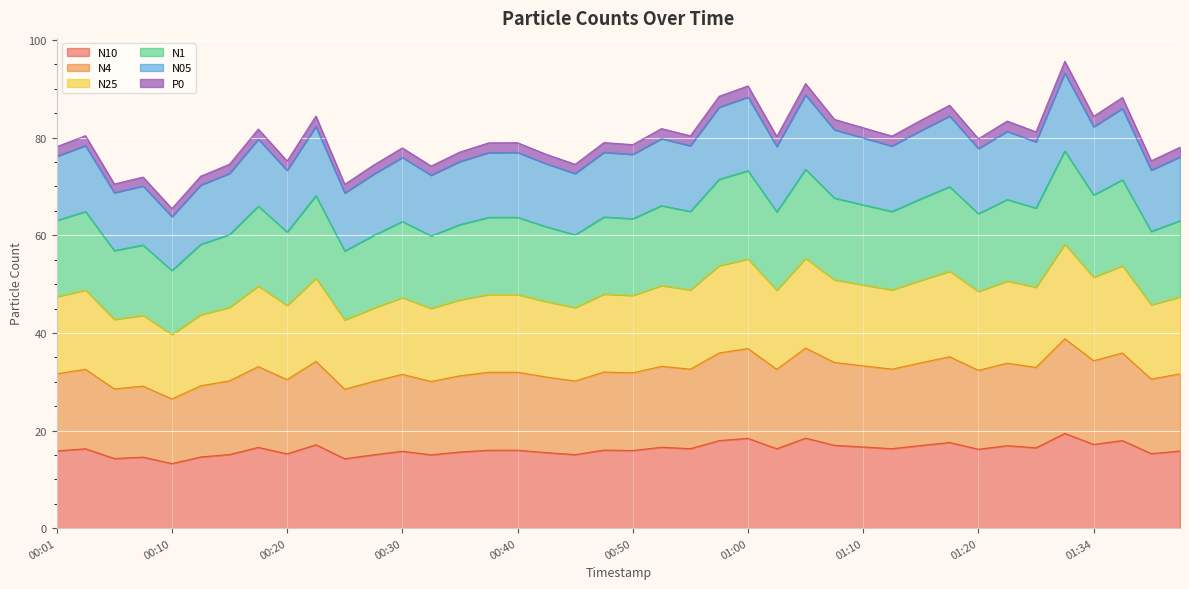

What is the total value across all series at 01:34?

84.4